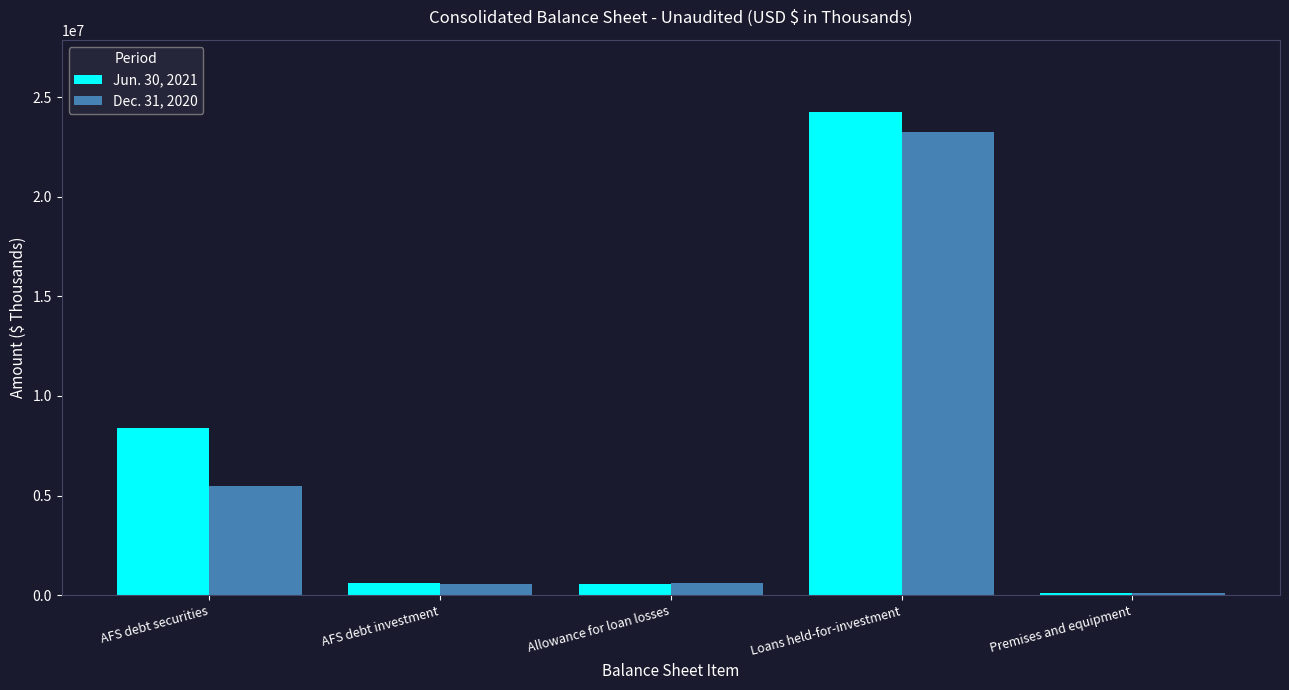

True or false: Dec. 31, 2020 has a value of 23263517 at Loans held-for-investment.

True